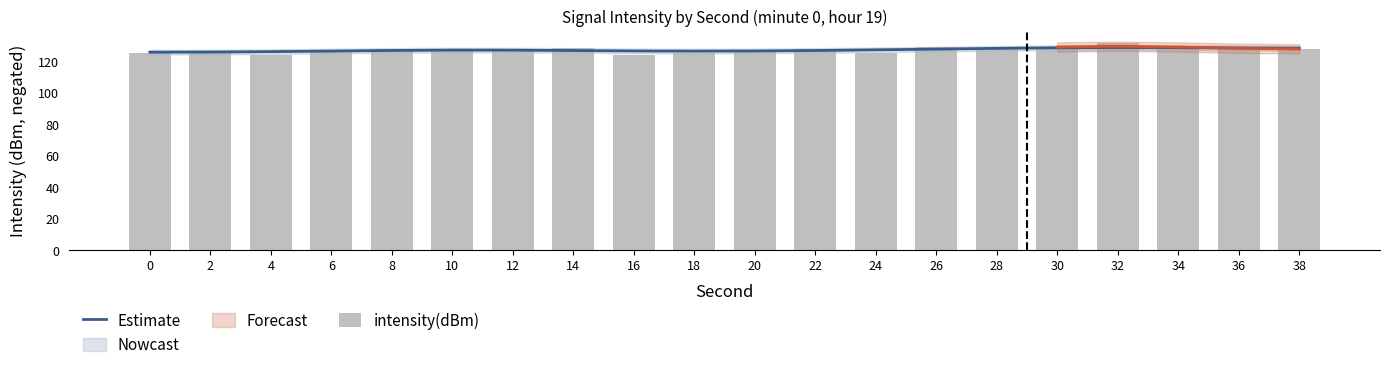

The Estimate series shows 80.4 at 36. True or false?

False